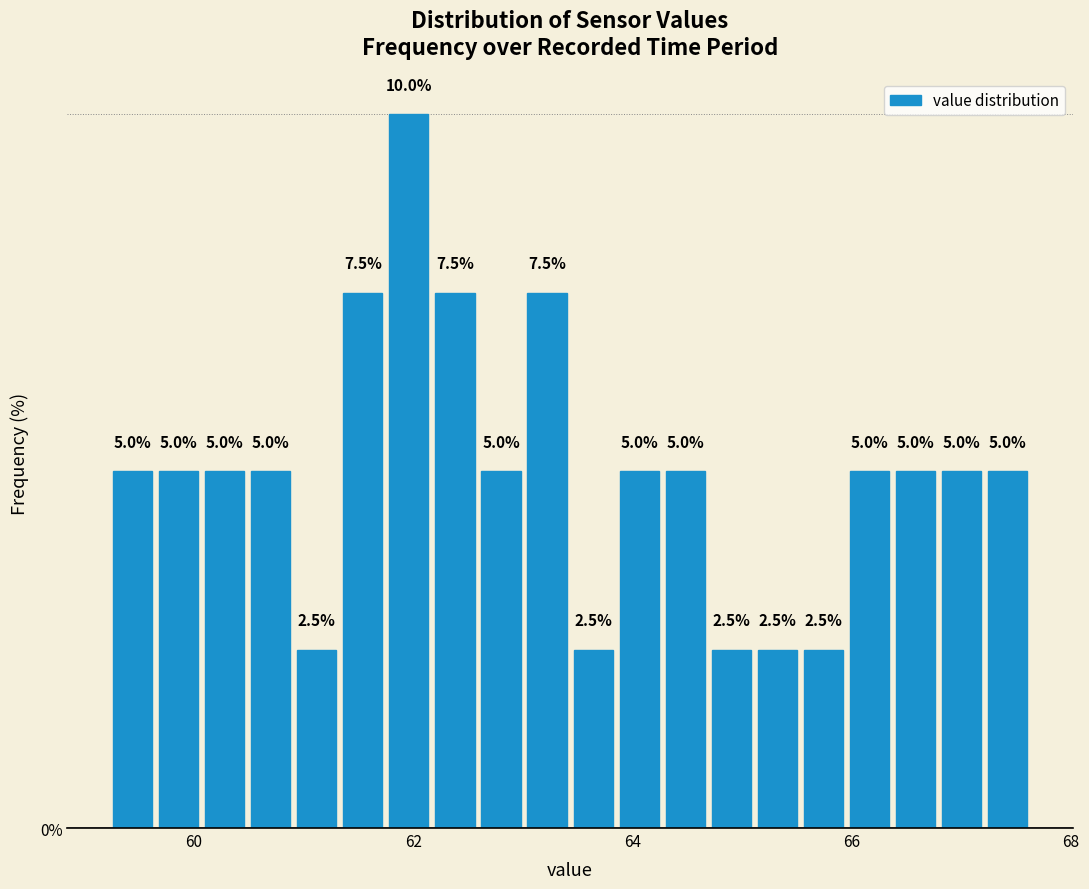

Around what value on the x-axis is the tallest bar? Give the approximate position of its centre, as read against the axis.

62.0